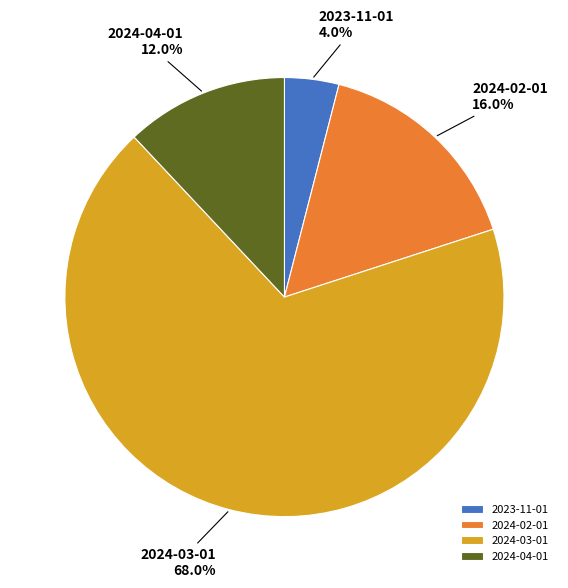

To the nearest percent, what is the difference between the largest and smallest slice percentages?

64%